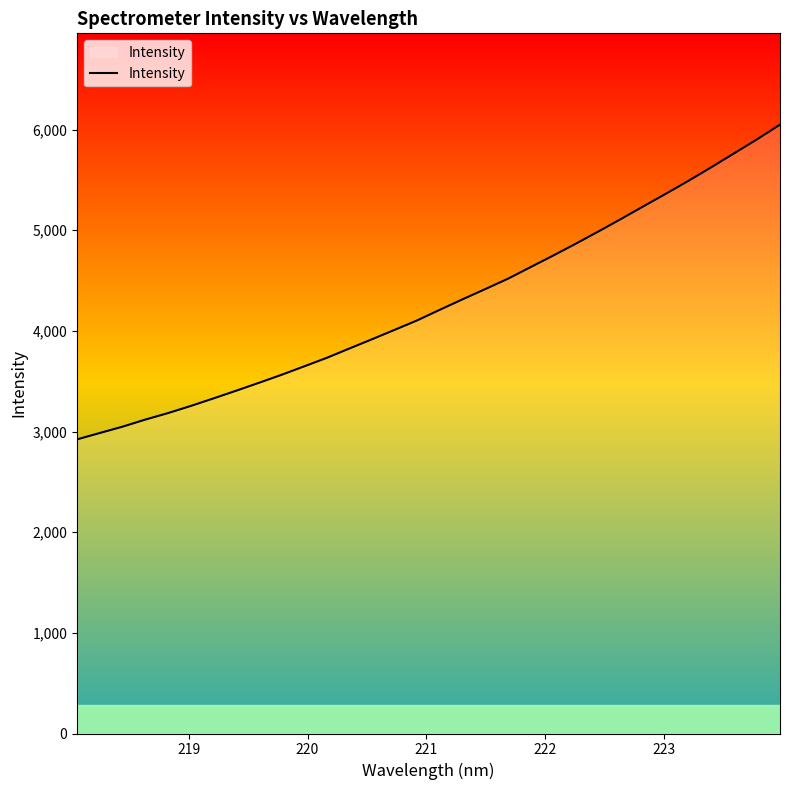

What is the sum of all values?

136791.1